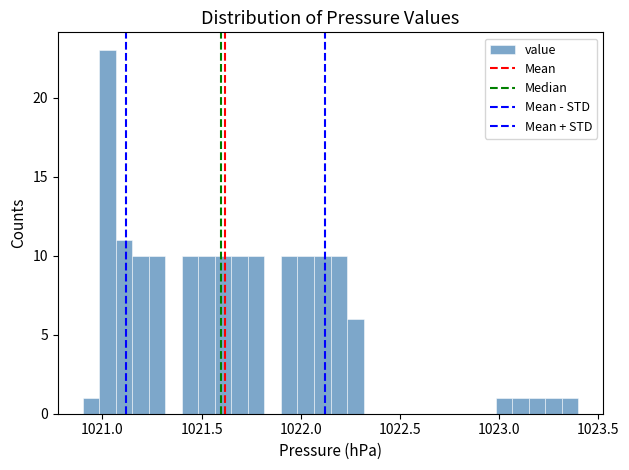

Read against the x-axis, roughly where is the centre of the tallest bar?

1021.05